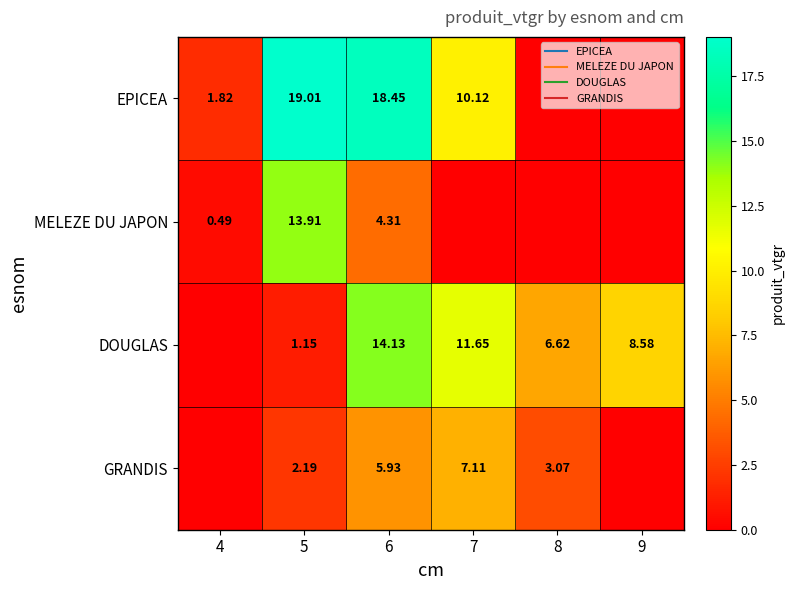

The value of GRANDIS at 7 is 12.7. True or false?

False